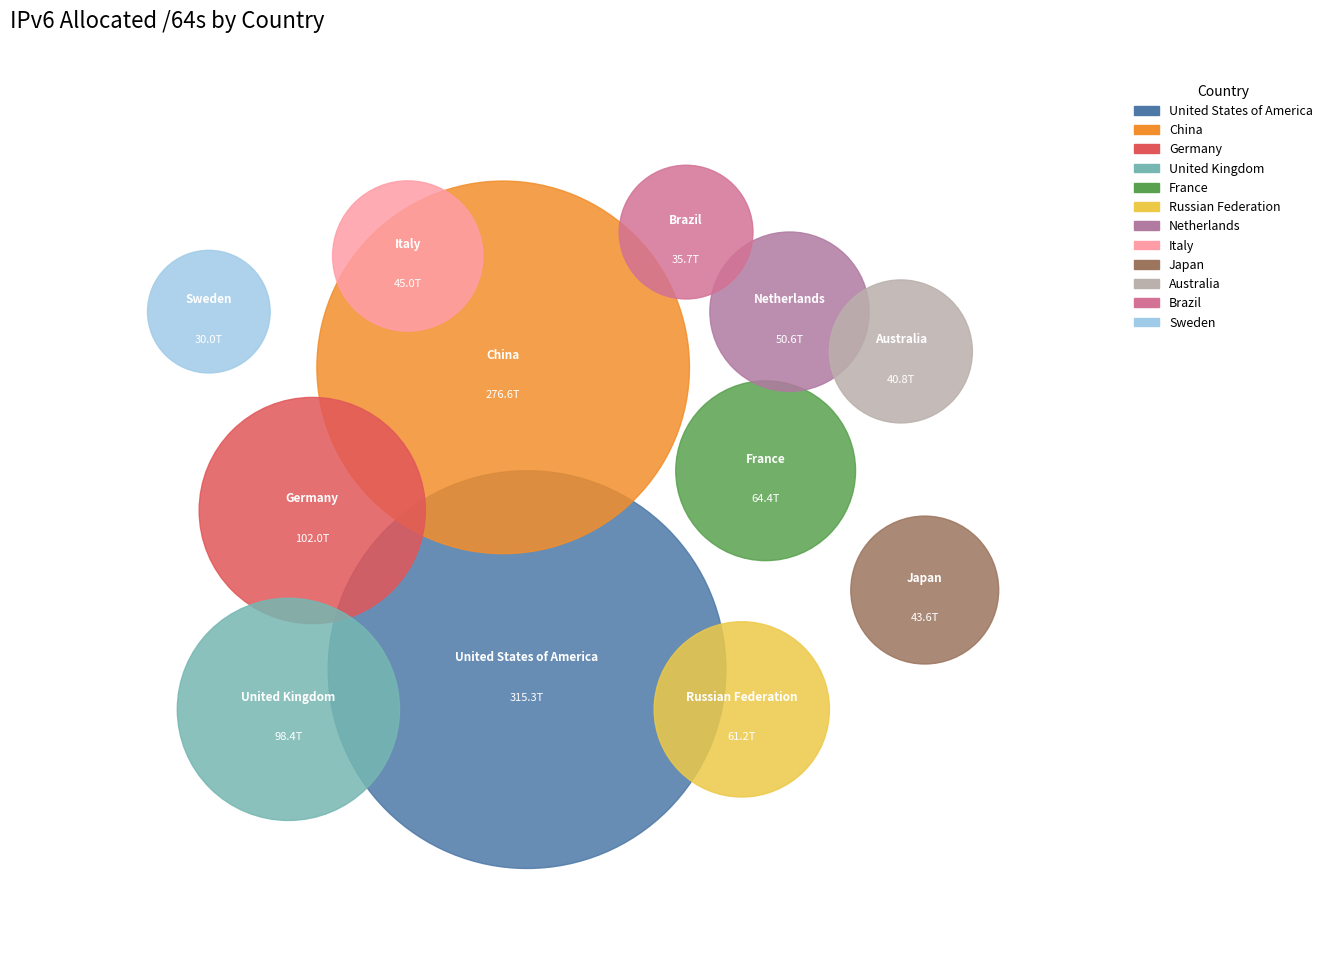

To the nearest percent, what is the difference between the Russian Federation and Sweden slice percentages?

3%